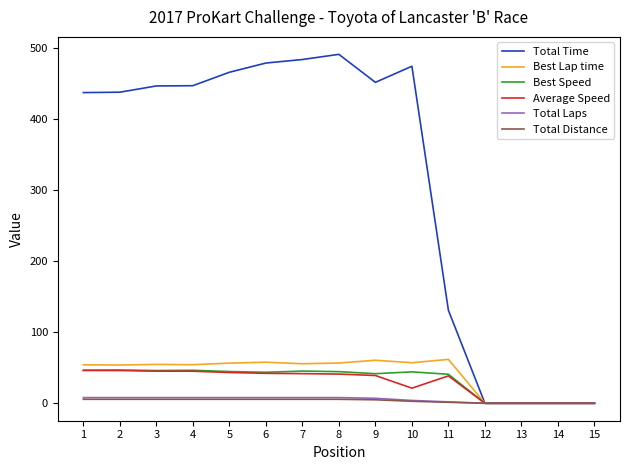

Which series changed the most between 7 and 14?

Total Time